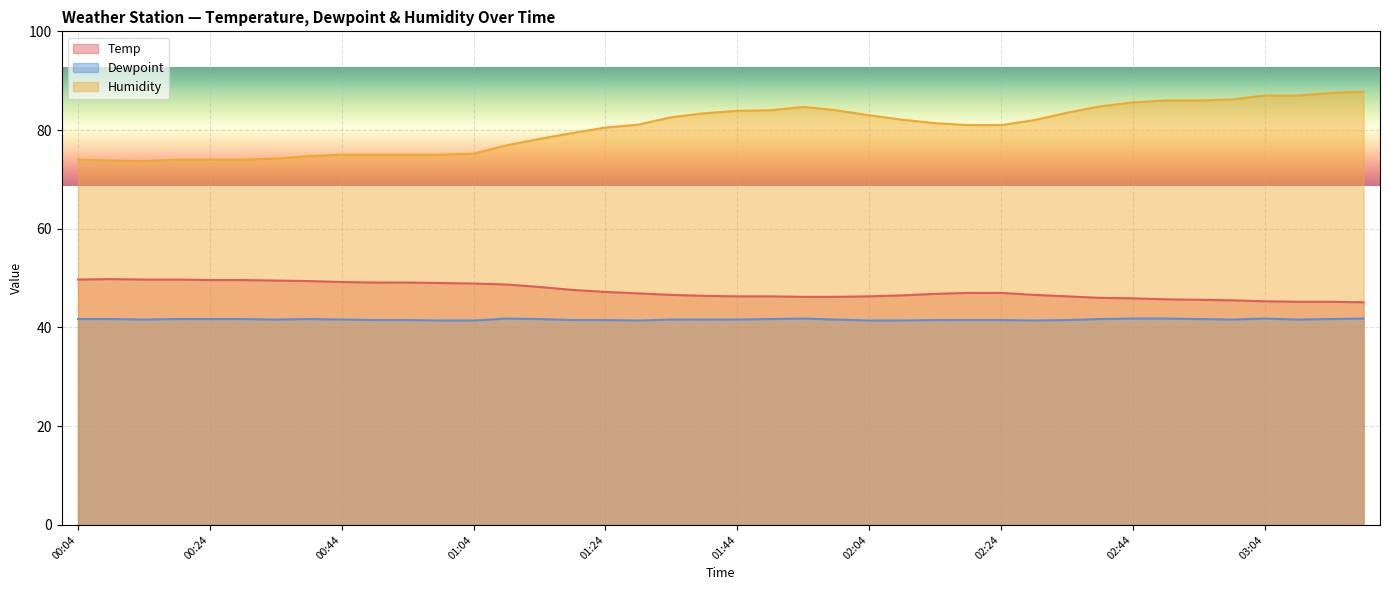

What is the difference between the maximum and minimum values in the Temp series?

4.7